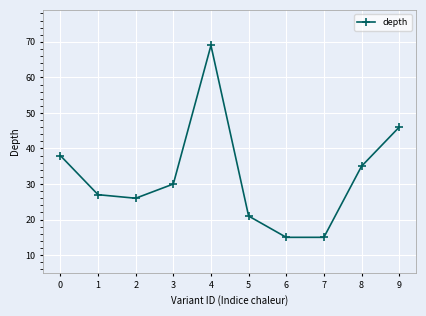

Where is the first local maximum?

4